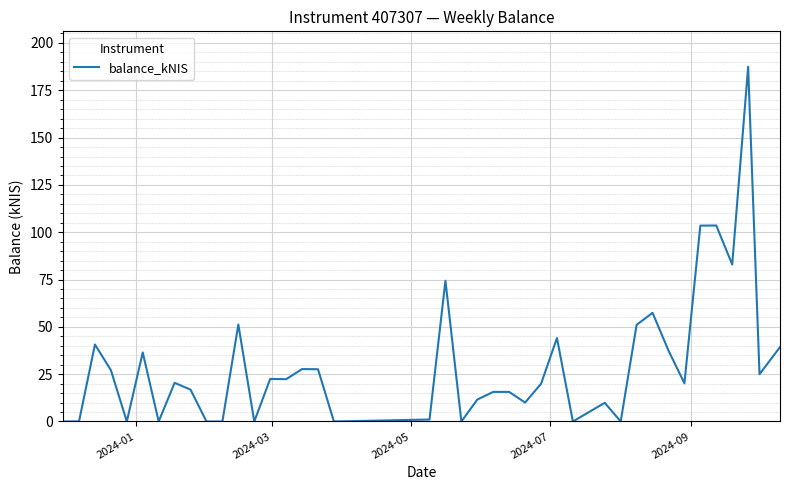

What is the difference between the maximum and minimum values?

187.4